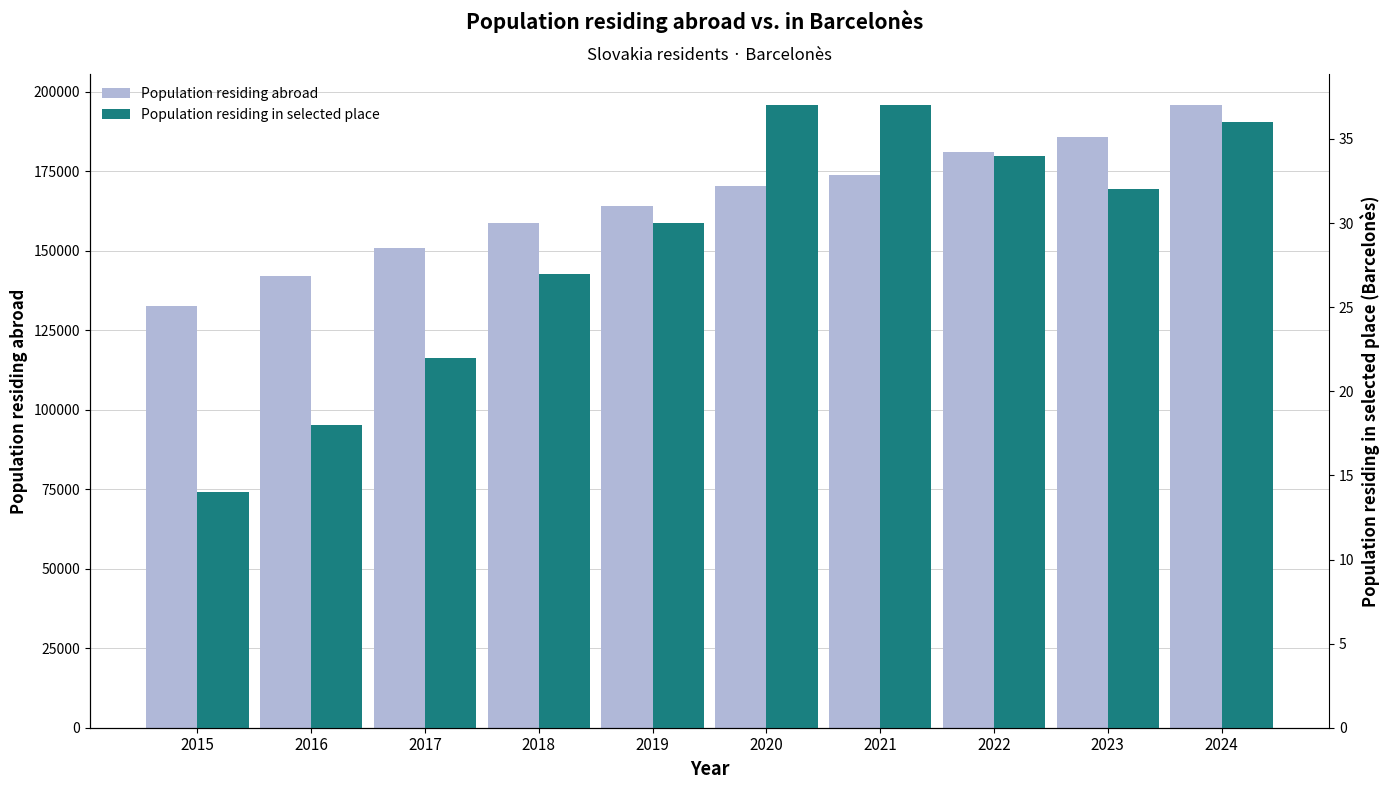

At which label does Population residing abroad first exceed 170352?

2021